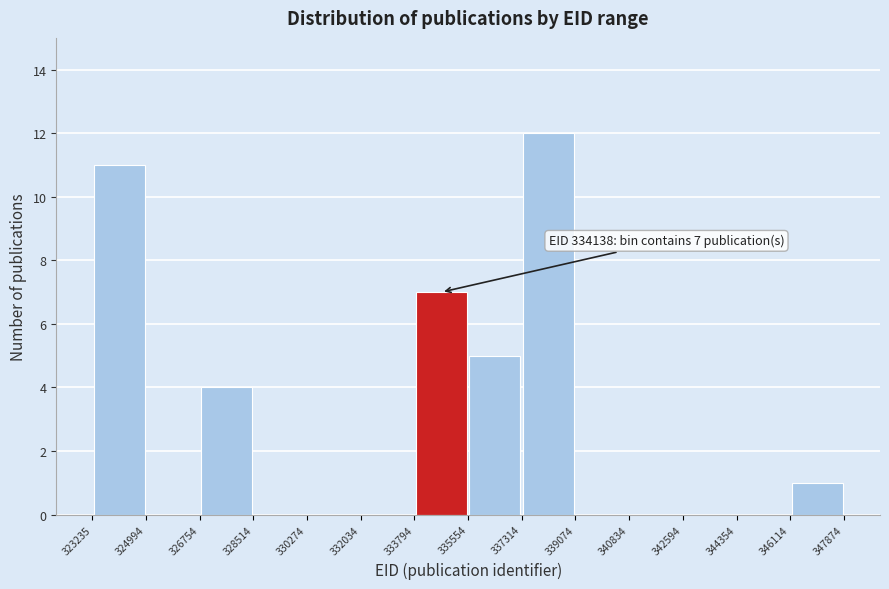

Over which range of the x-axis is the bar tallest?

337314 to 339074